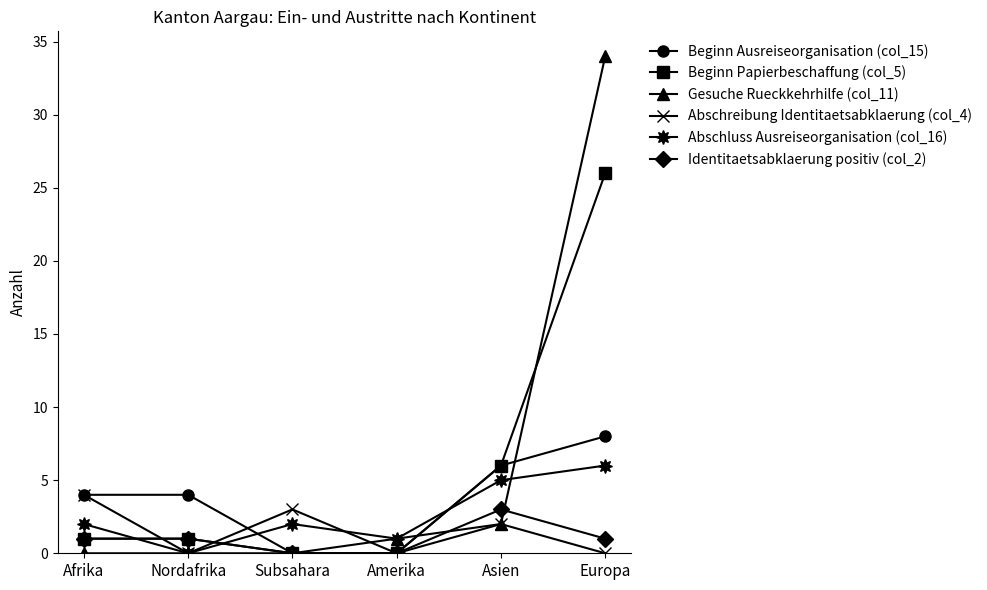

True or false: Abschluss Ausreiseorganisation (col_16) has a value of 0 at Nordafrika.

True